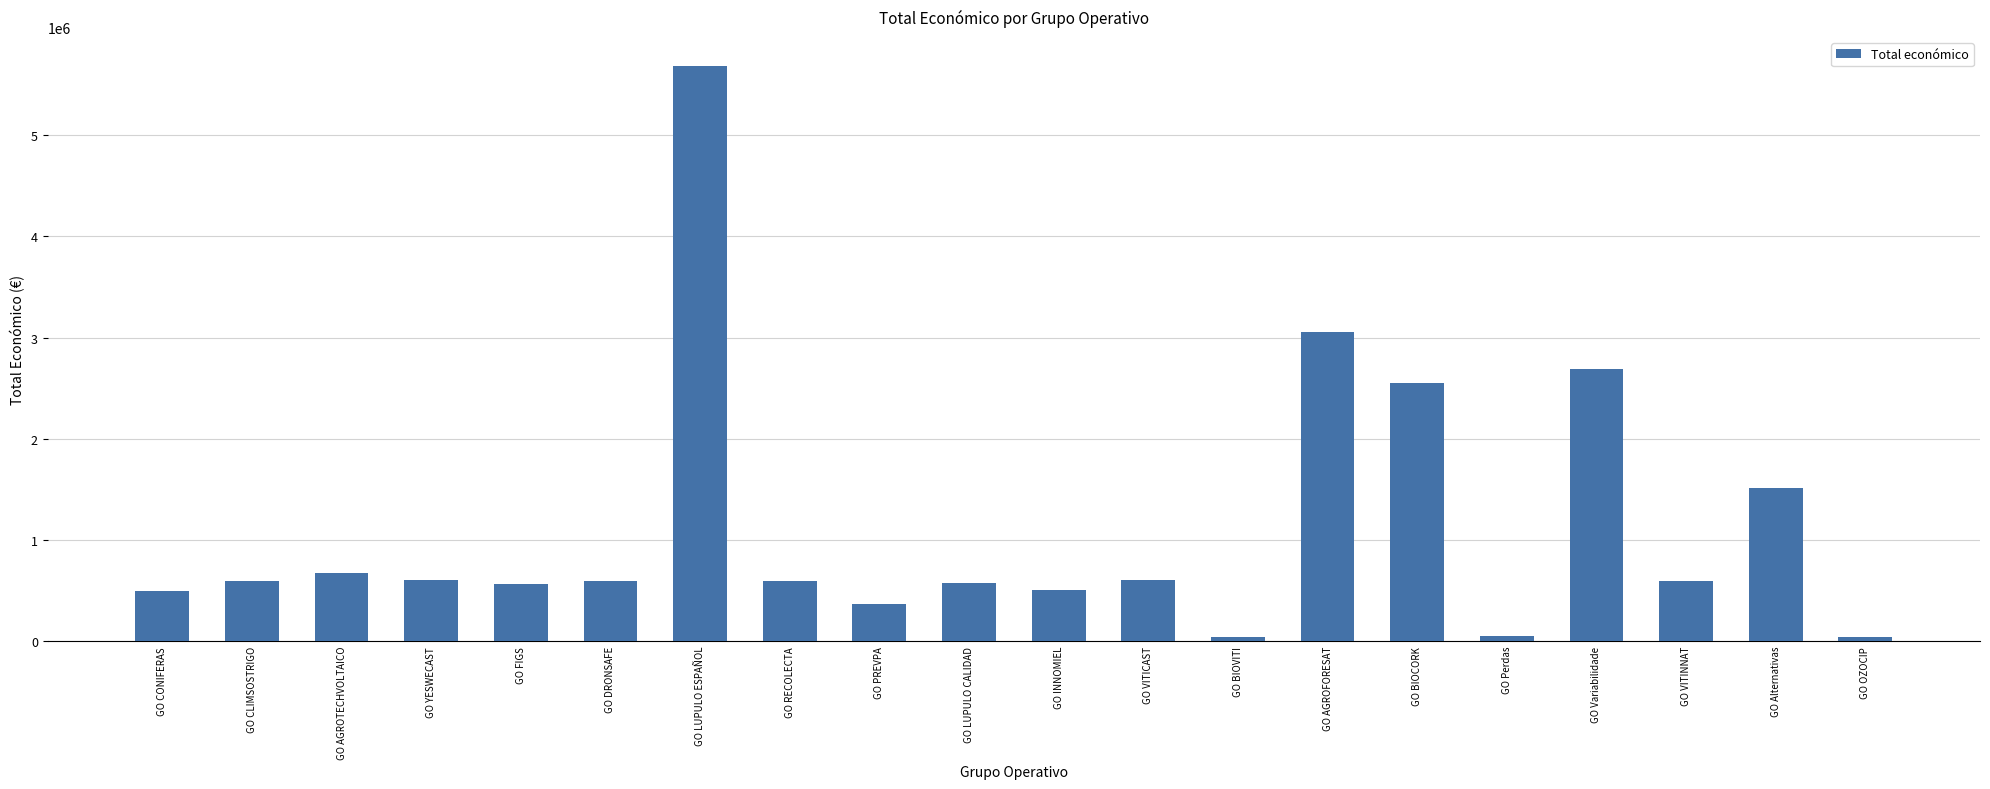

Approximately how many times larger is the value at GO CLIMSOSTRIGO compared to GO Perdas?

11.3